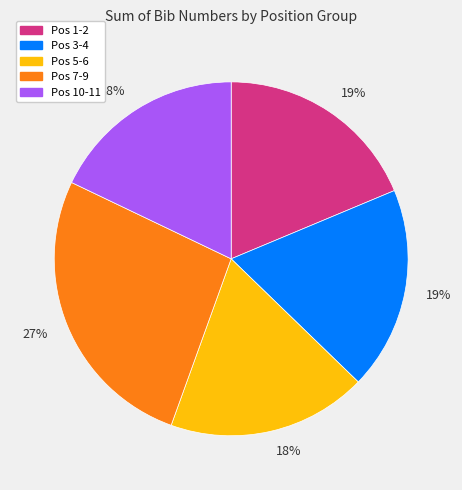

To the nearest percent, what is the difference between the largest and smallest slice percentages?

9%